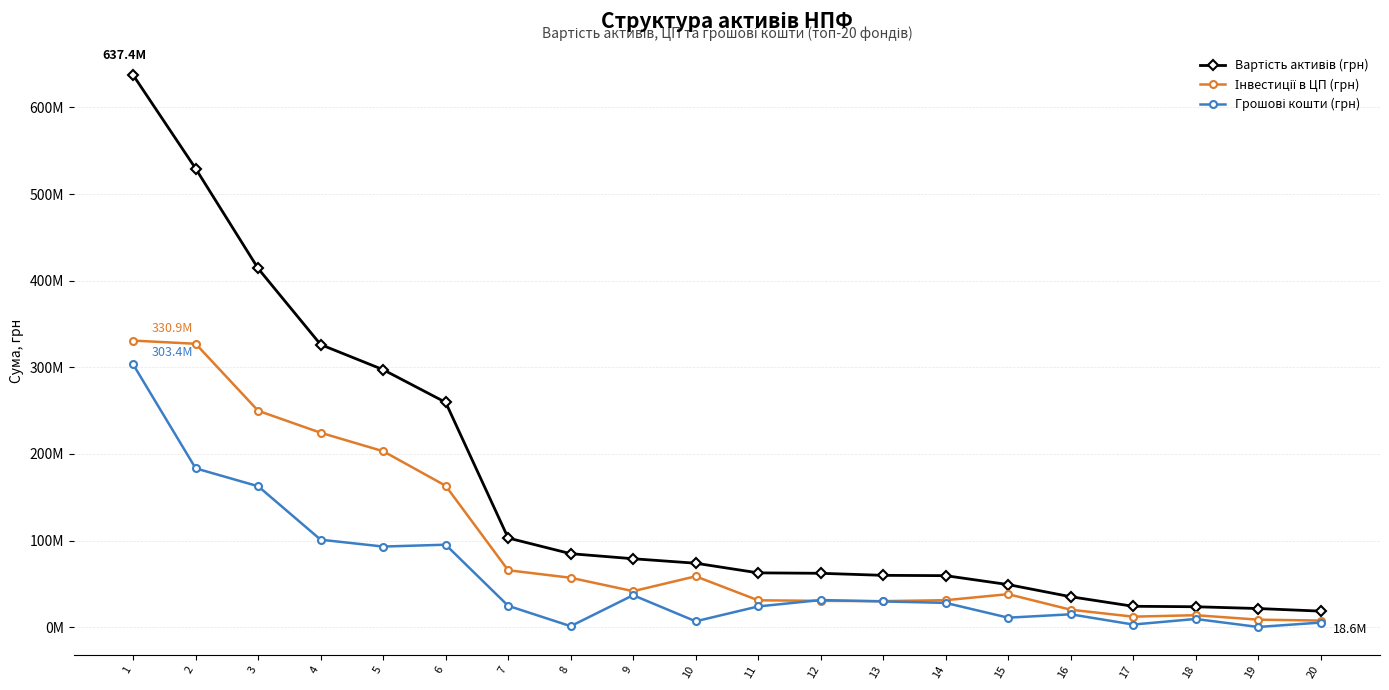

True or false: Грошові кошти (грн) and Вартість активів (грн) intersect in this chart.

False